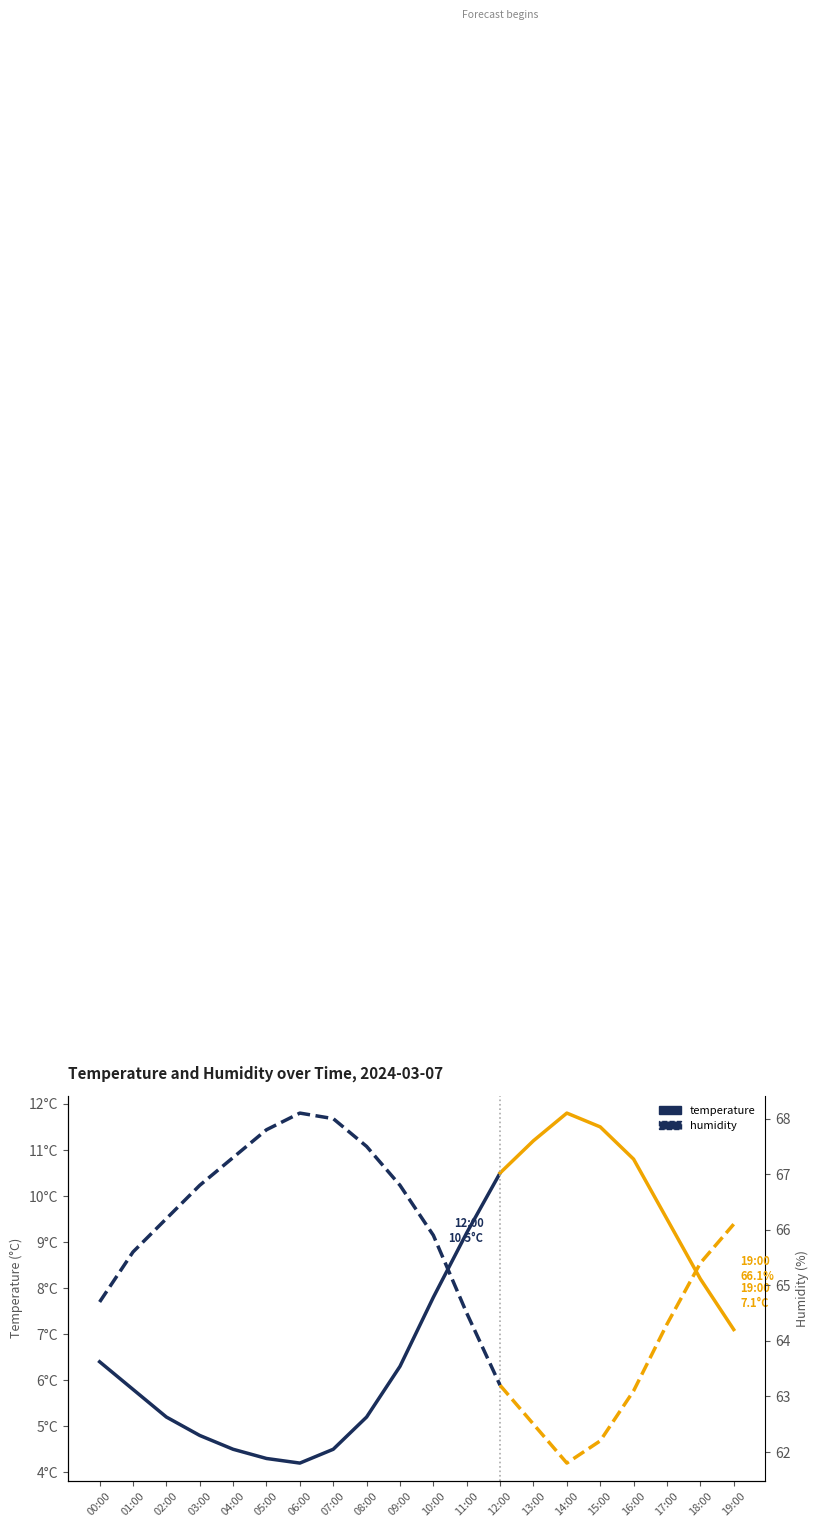

True or false: humidity and temperature intersect in this chart.

False